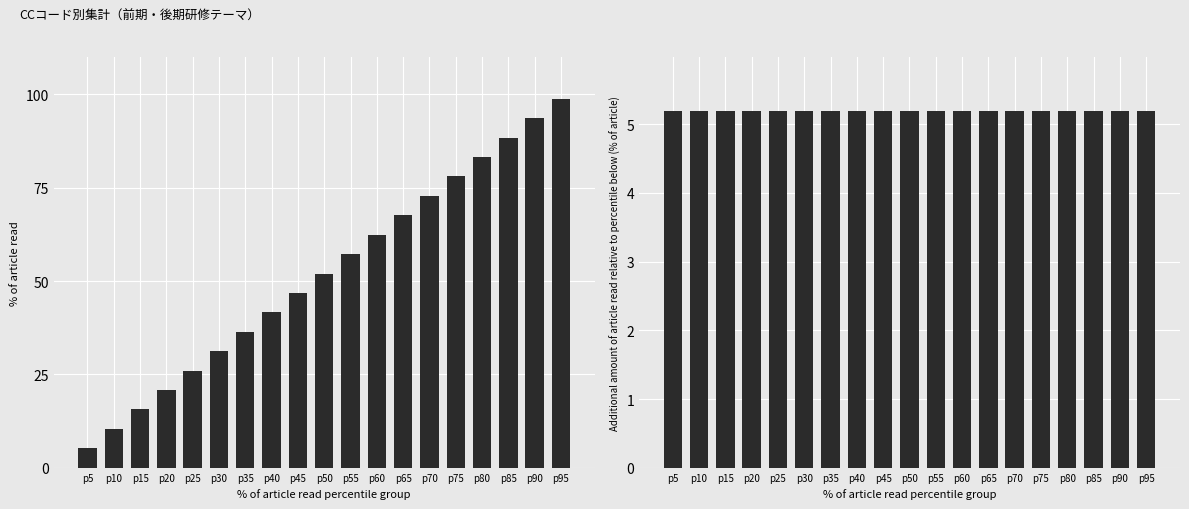

The value of 後期研修CCコード増分 at p90 is 7.0. True or false?

False